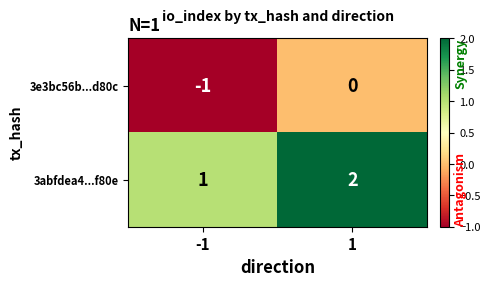

What is the sum of the 3abfdea4...f80e values at 1 and -1?

3